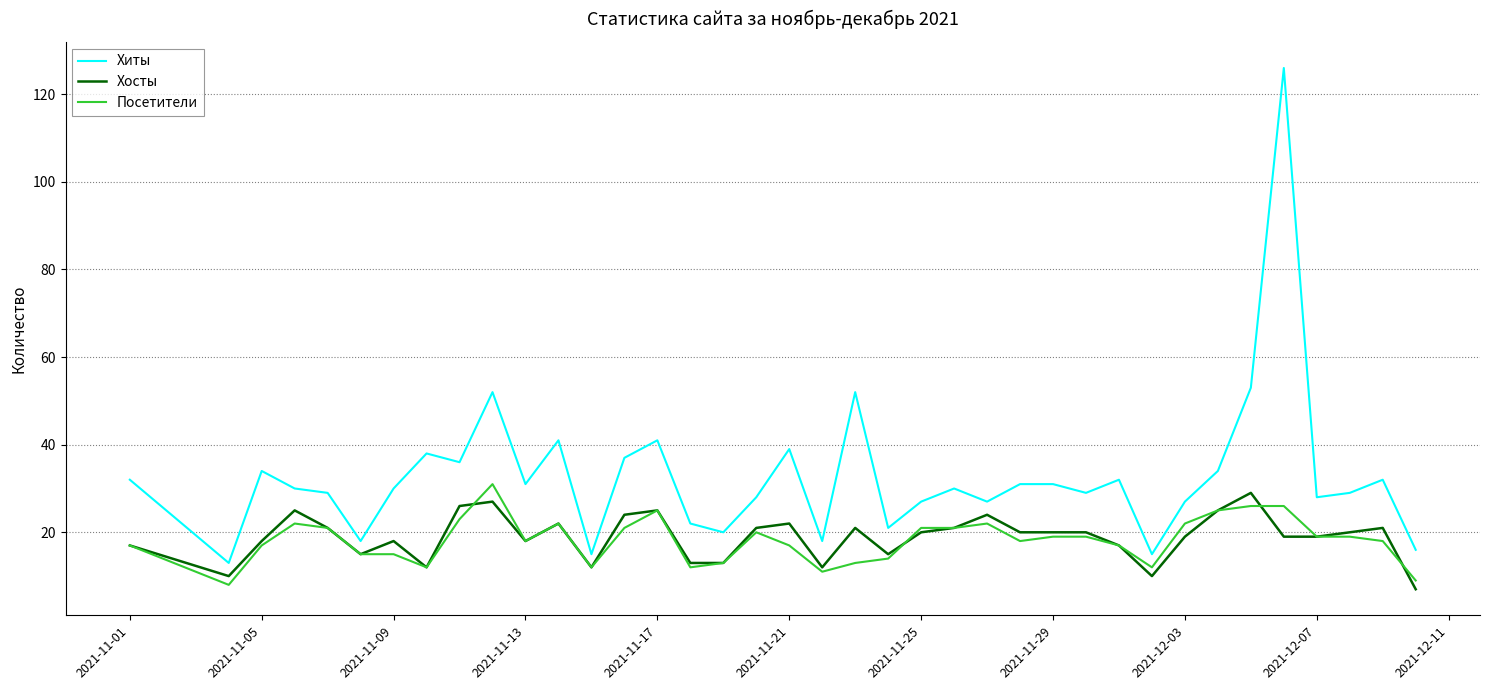

True or false: Хиты and Хосты intersect in this chart.

False